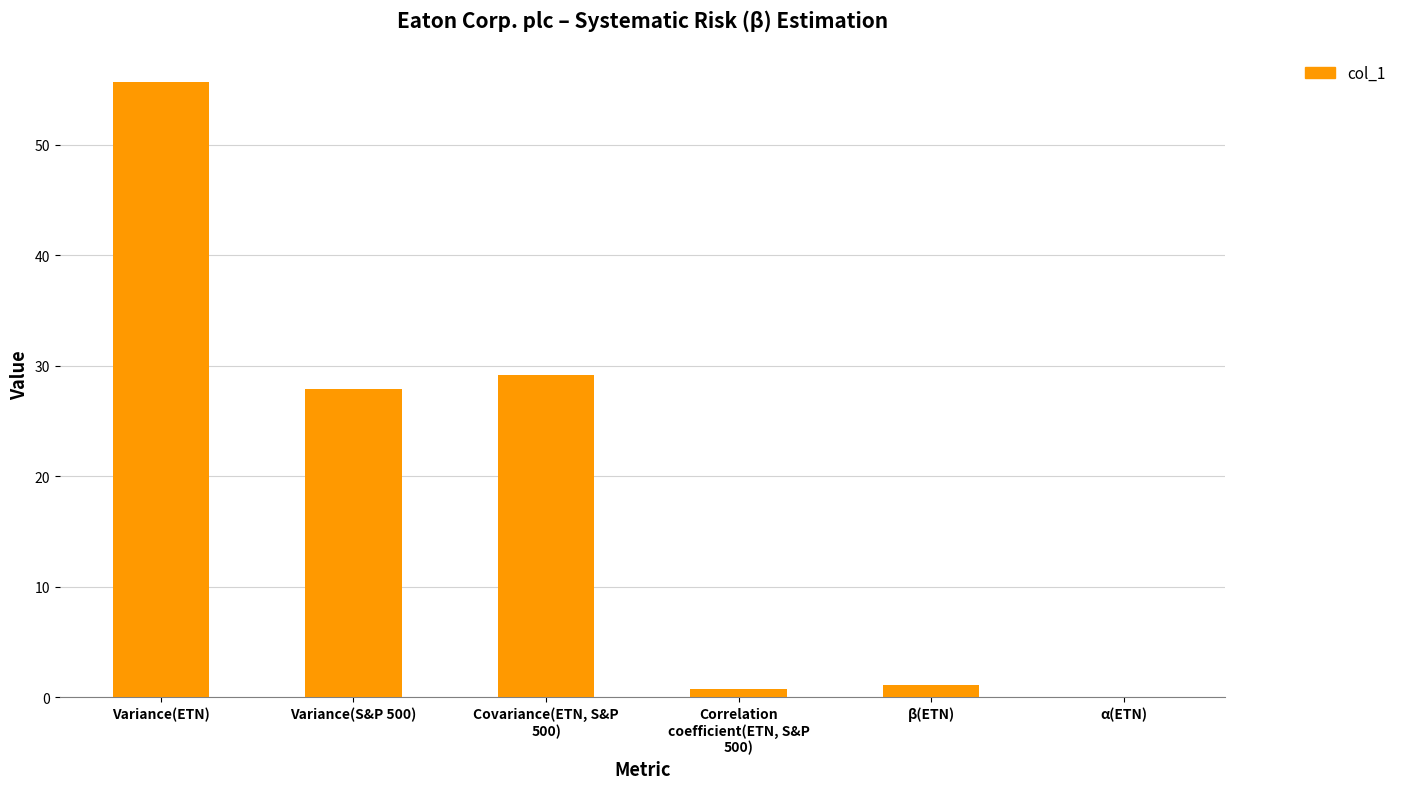

What is the change in value from Correlation
coefficient(ETN, S&P
500) to β(ETN)?

+0.3